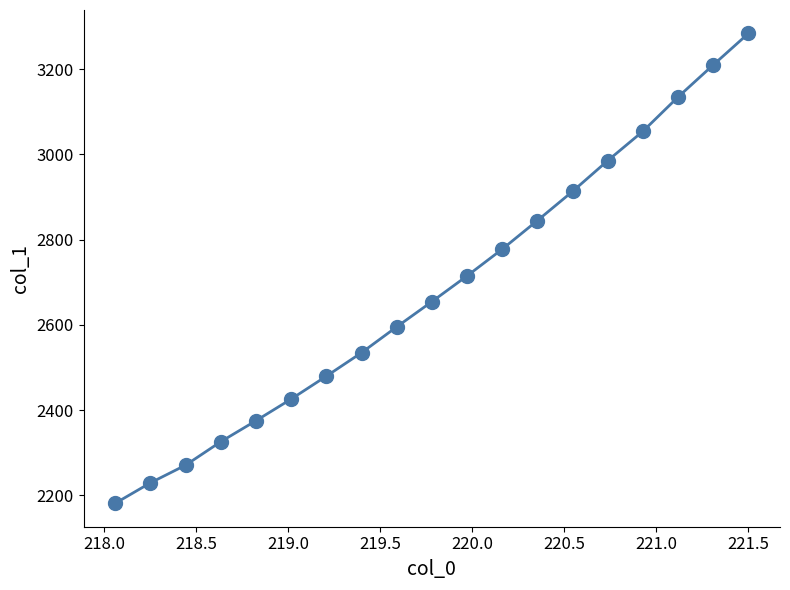

What is the difference between the second highest and second lowest values?

980.3